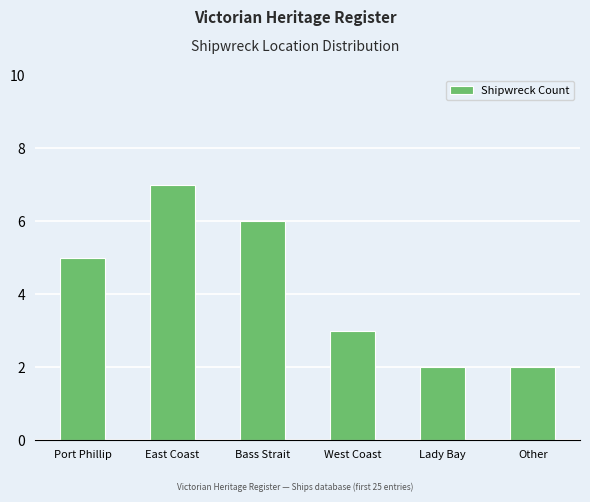

What position from the left is Other?

6